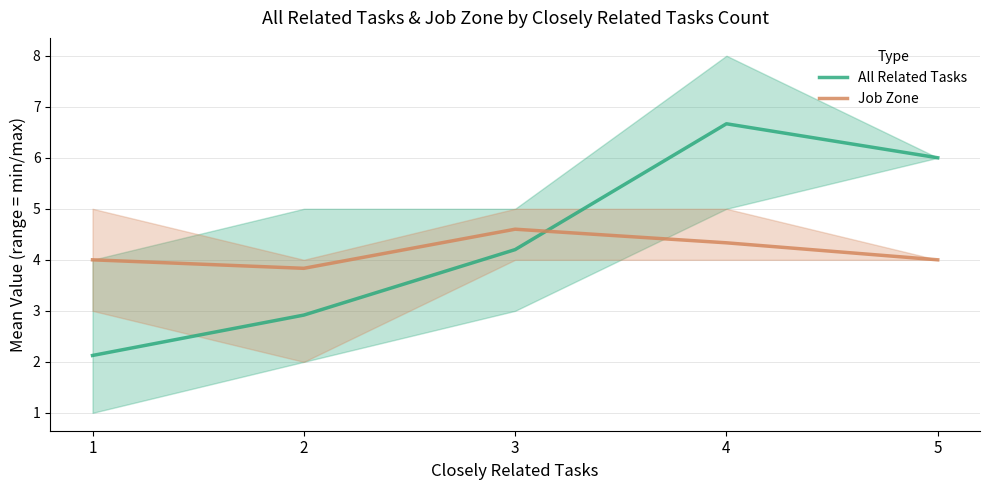

The Job Zone series shows 5.6 at 1. True or false?

False